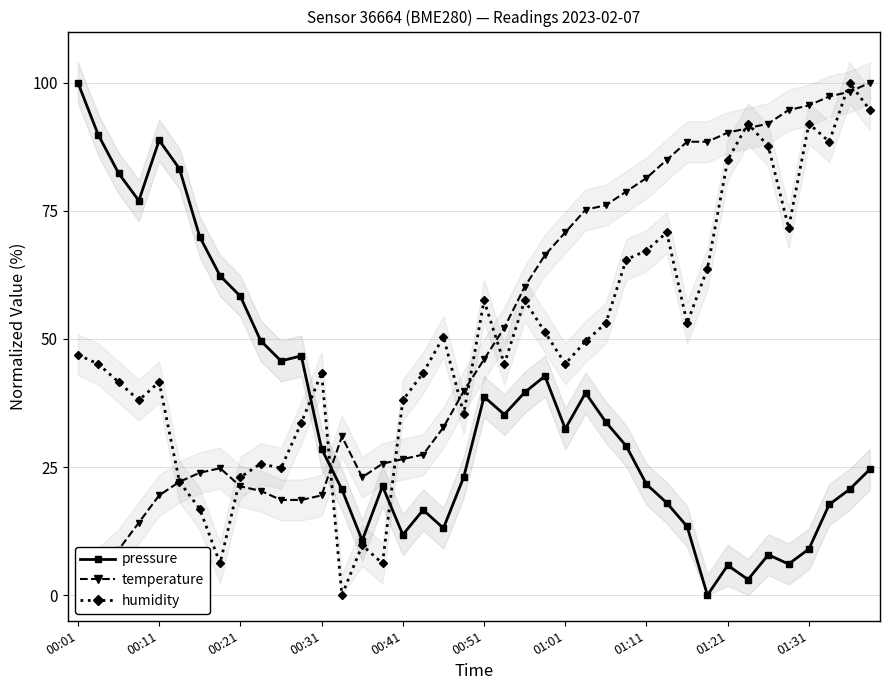

What is the highest value of the pressure series?

100.0